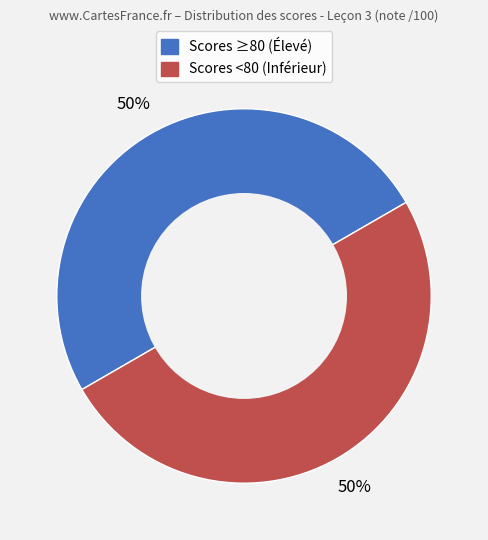

How many slices are in this pie chart?

2